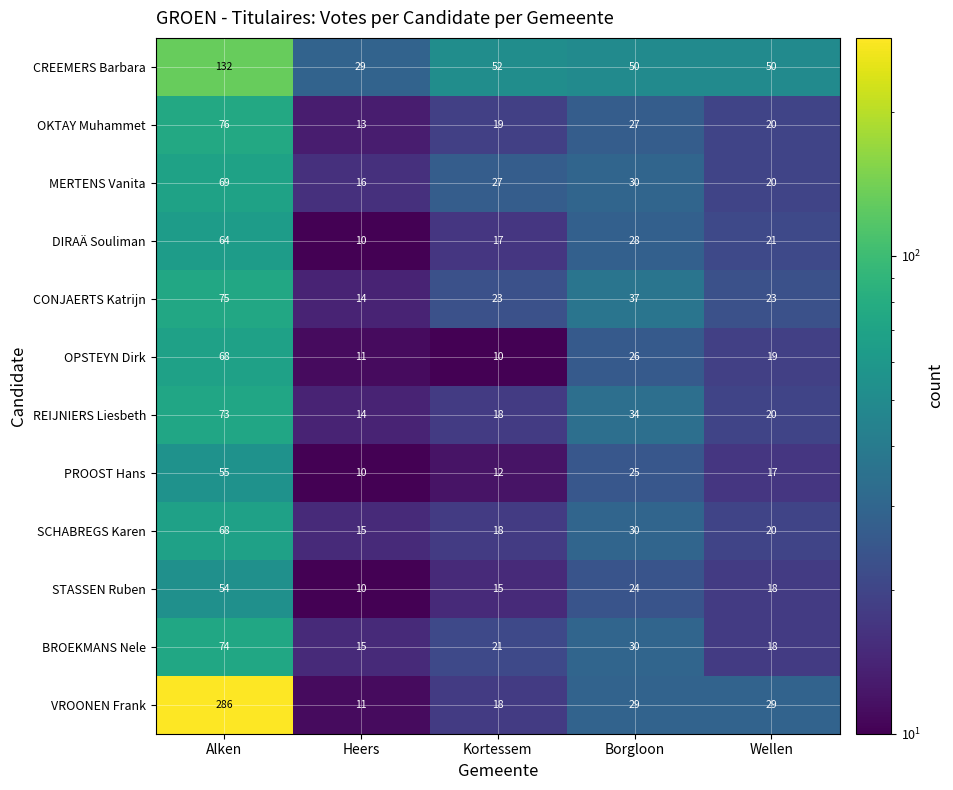

At how many categories does at least one series exceed 40?

4